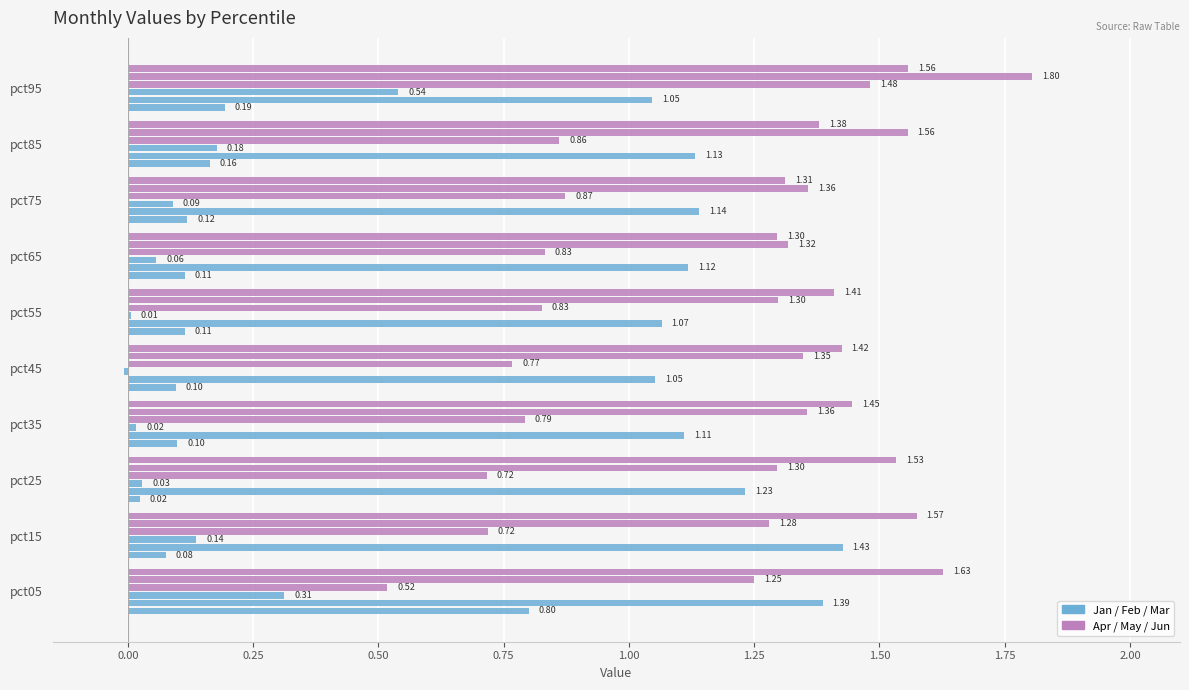

Count the number of categories in the chart.

10